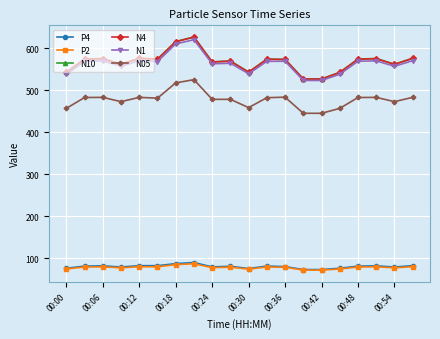

In N1, how many points are higher than both neighbors (excluding endpoints)?

6